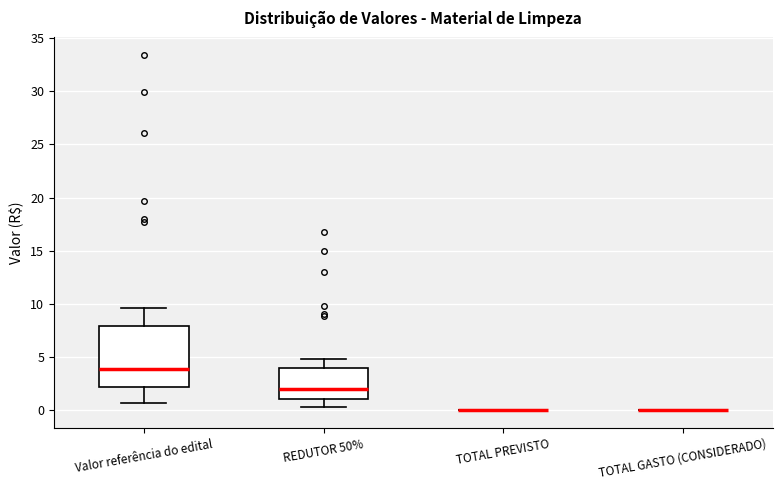

Comparing the boxes themselves (not the whiskers), which one is the tallest?

Valor referência do edital